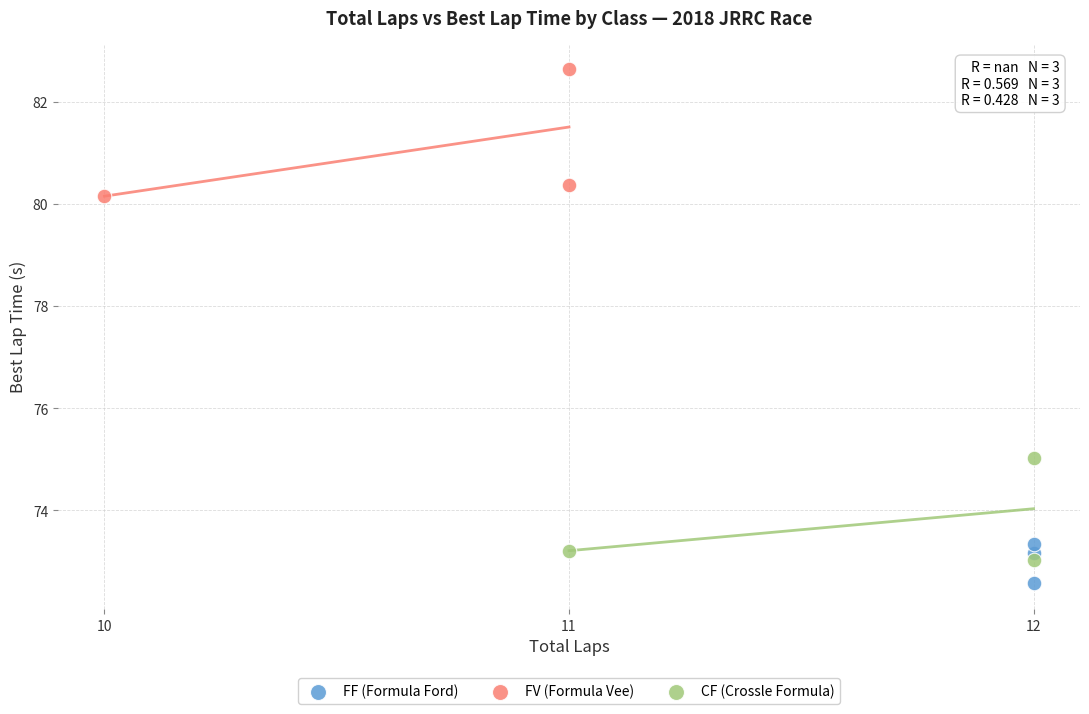

Which series has the widest spread of Y values?

FV (Formula Vee)